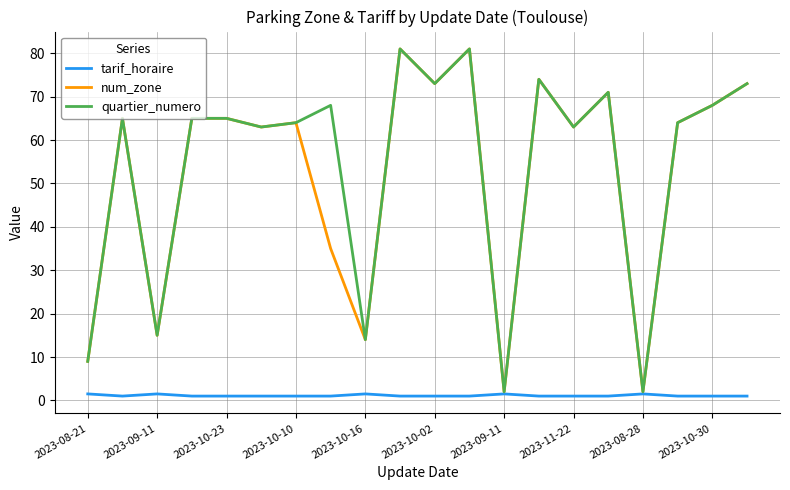

What is the difference between the maximum and minimum values in the tarif_horaire series?

0.5